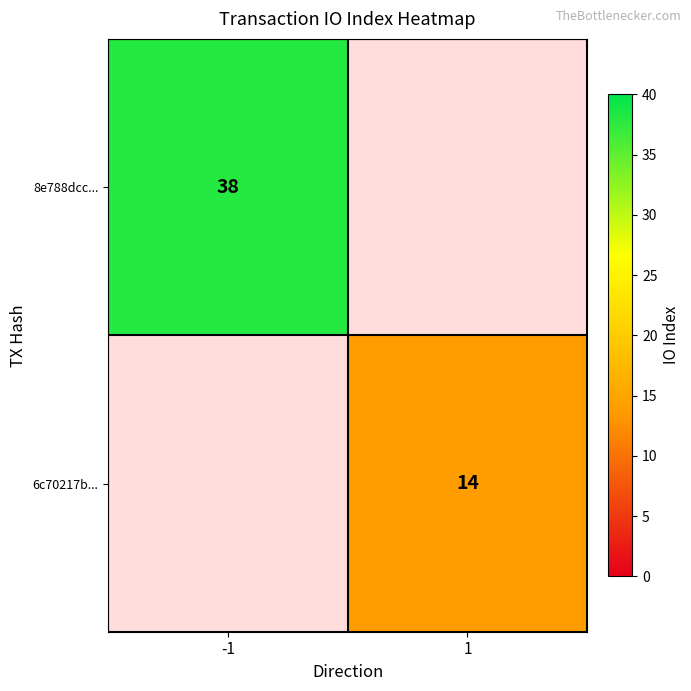

Between 1 and -1, which is larger?

-1